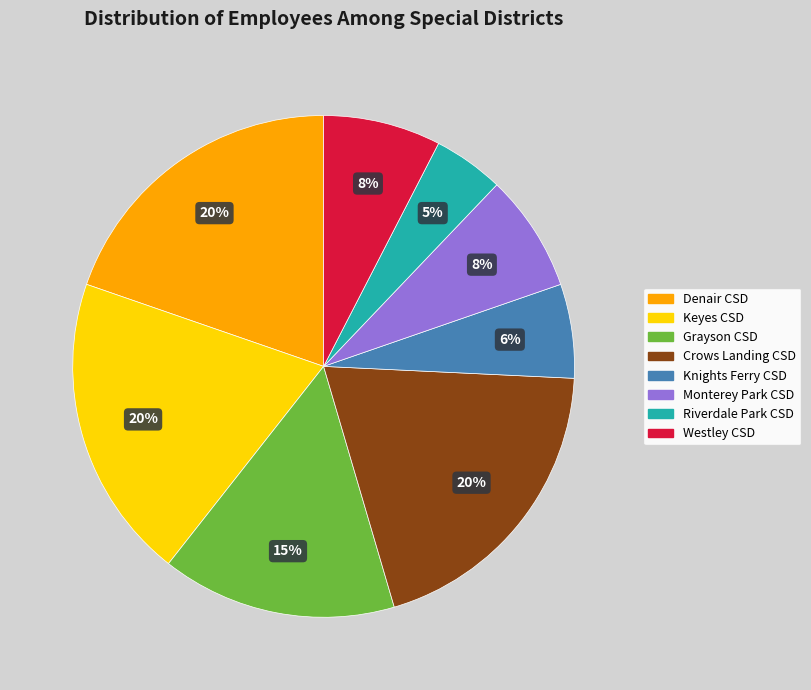

Is there a majority slice in this chart?

No